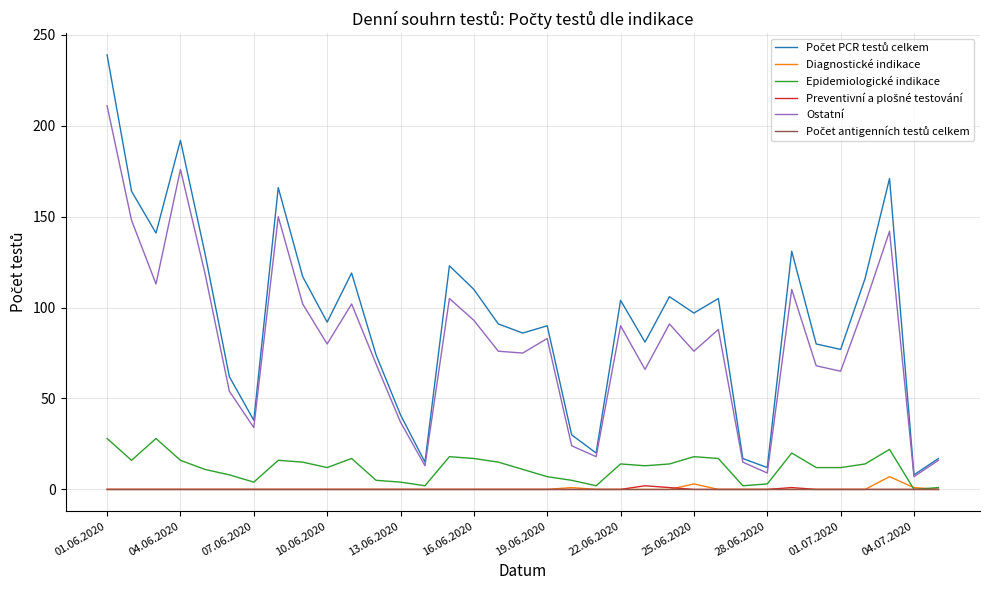

What is the greatest value displayed?

239